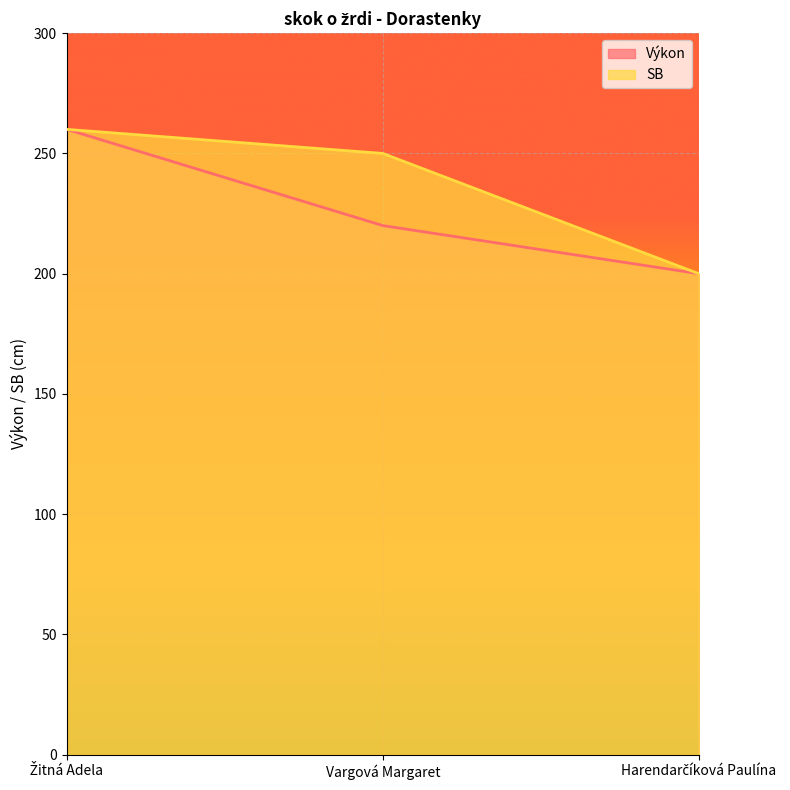

What is the difference between the second highest and minimum values in the SB series?

50